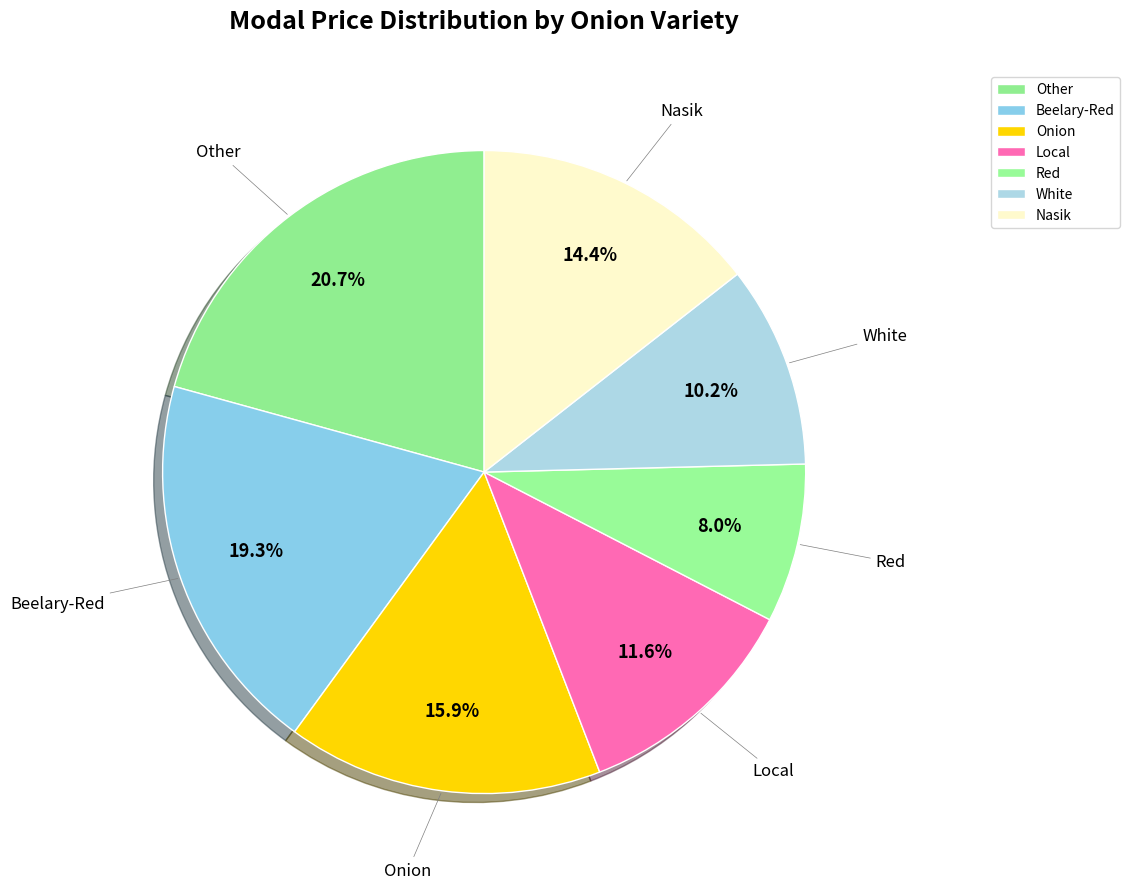

What percentage is the Local slice, to the nearest percent?

12%